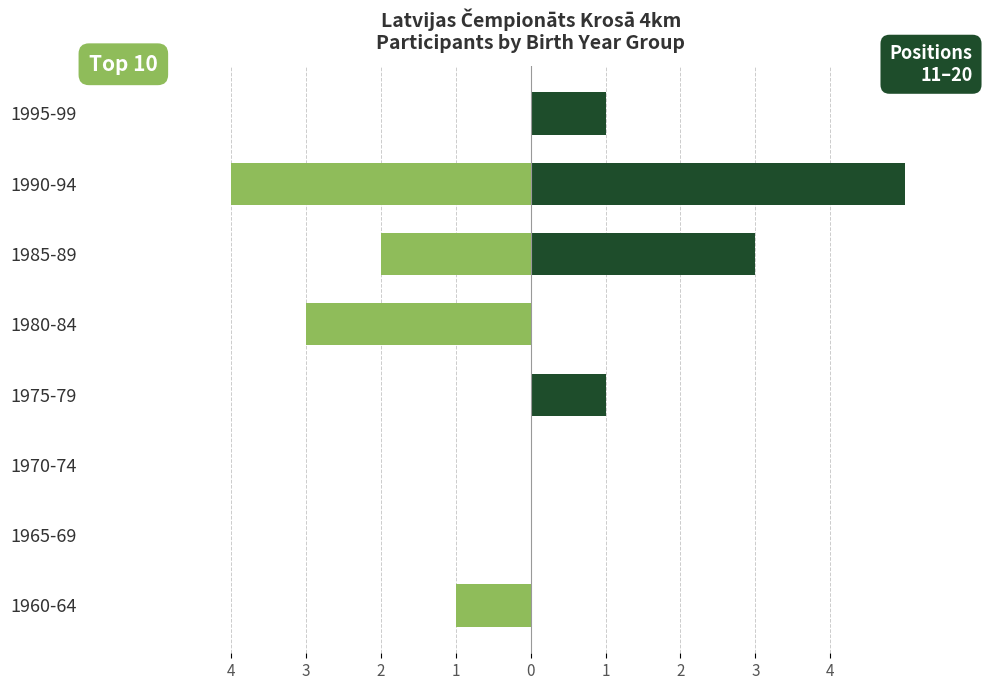

What is the total value across all series at 1975-79?

1